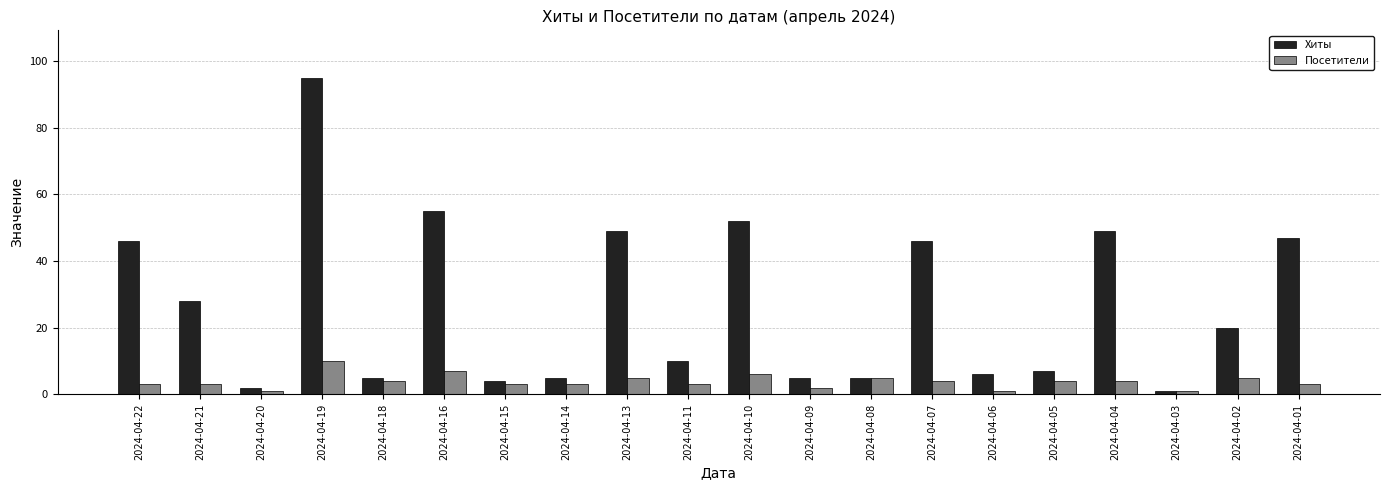

What is the value of the Посетители bar at the 12th from the left?

2